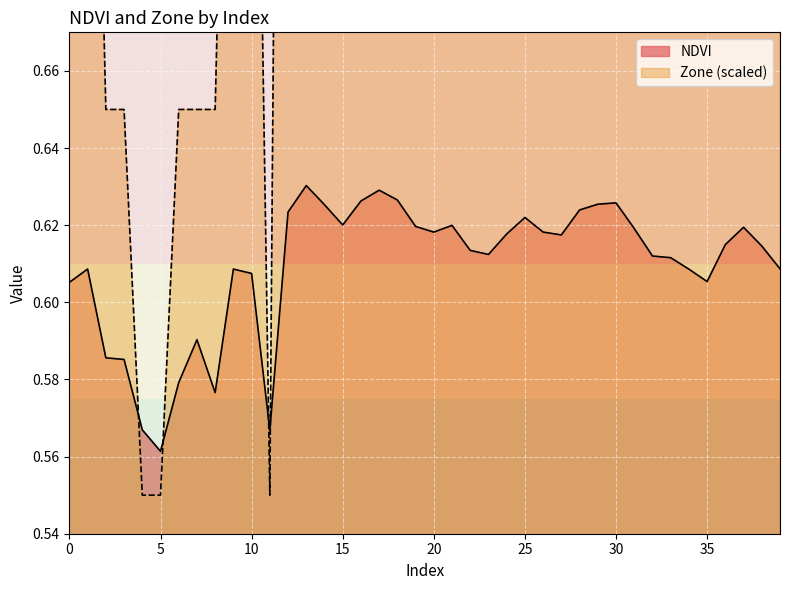

Where is NDVI nearest to the value 0?

5